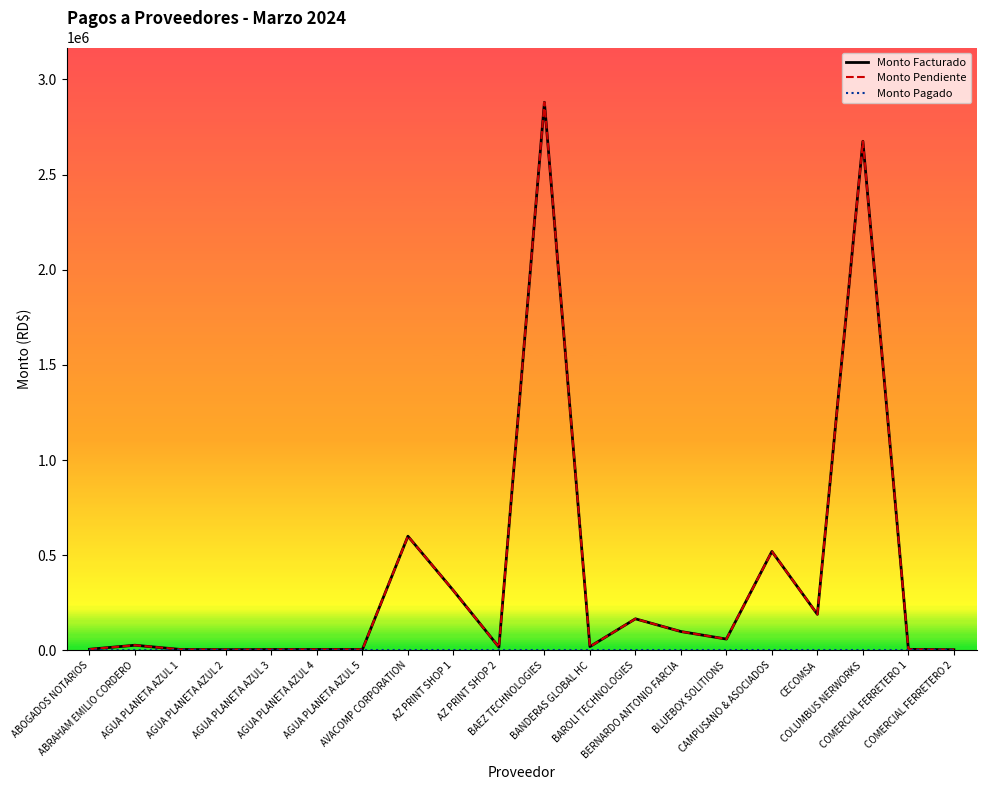

List the series in order of their peak value, lowest first.

Monto Pagado, Monto Facturado, Monto Pendiente